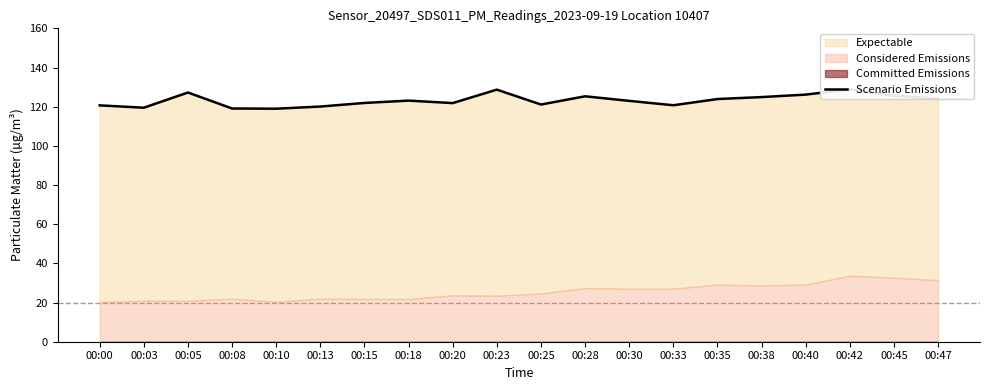

True or false: the data shows 120.7 at 00:00.

True